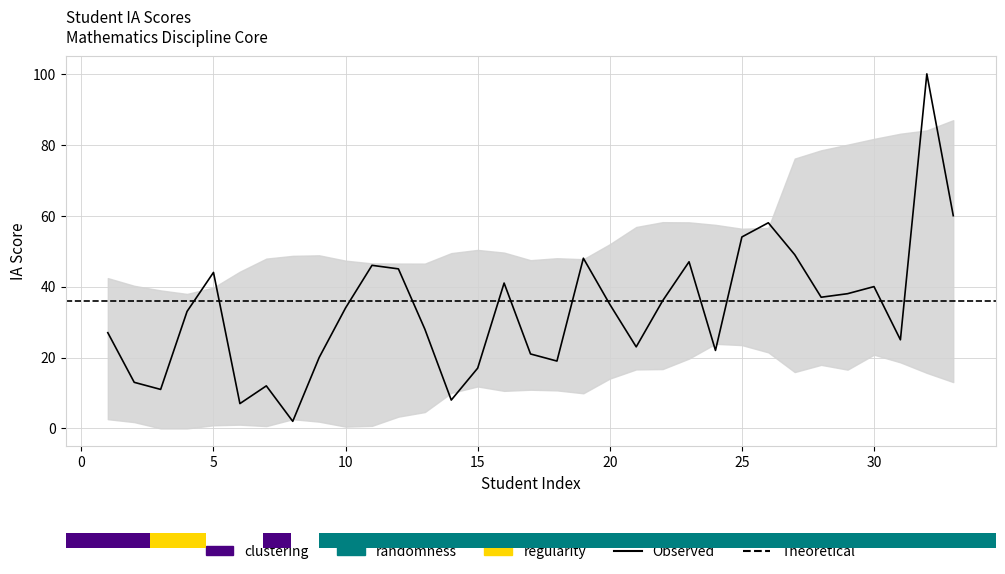

List the labels in order of value, largest first.

32, 33, 26, 25, 27, 19, 23, 11, 12, 5, 16, 30, 29, 28, 22, 20, 10, 4, 13, 1, 31, 21, 24, 17, 9, 18, 15, 2, 7, 3, 14, 6, 8